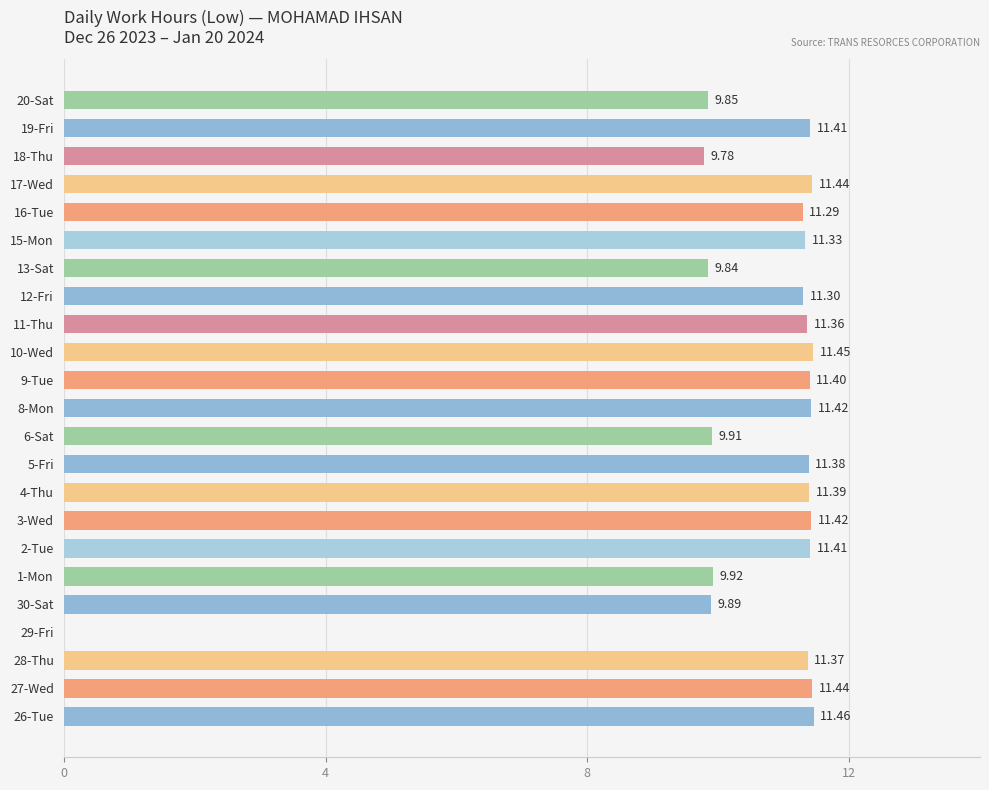

What is the sum of the values at 29-Fri and 8-Mon?

11.4